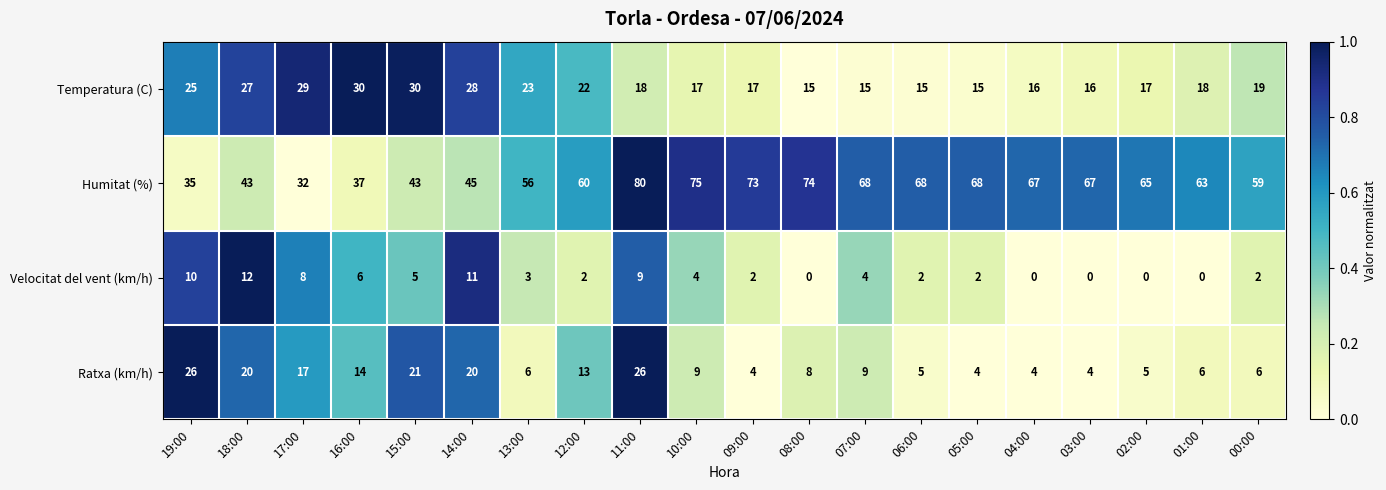

Rank the series at 11:00 from highest to lowest value.

Humitat (%), Ratxa (km/h), Temperatura (C), Velocitat del vent (km/h)